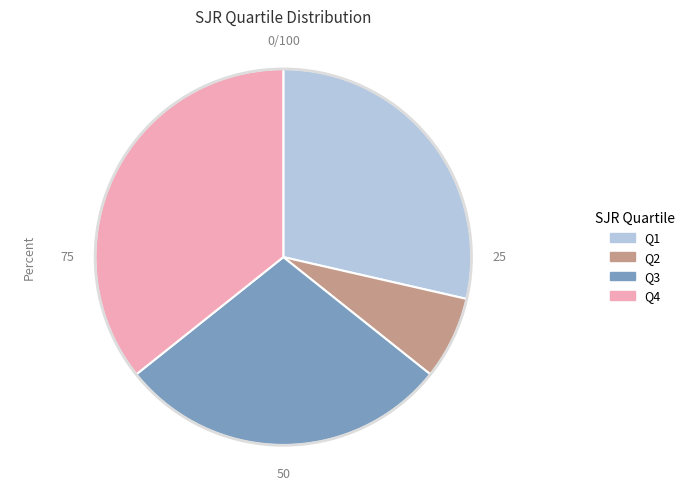

Which slice is the smallest?

Q2